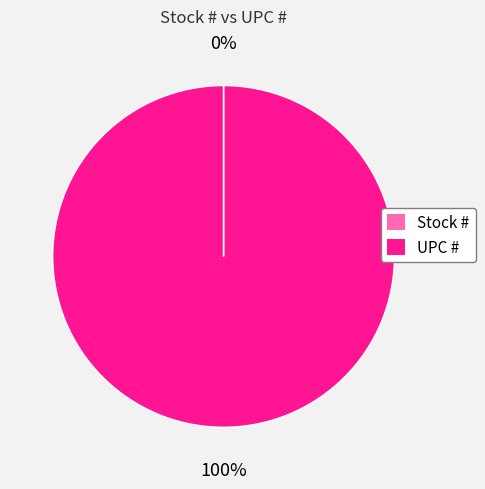

Is it true that UPC # is 100% of the pie?

True